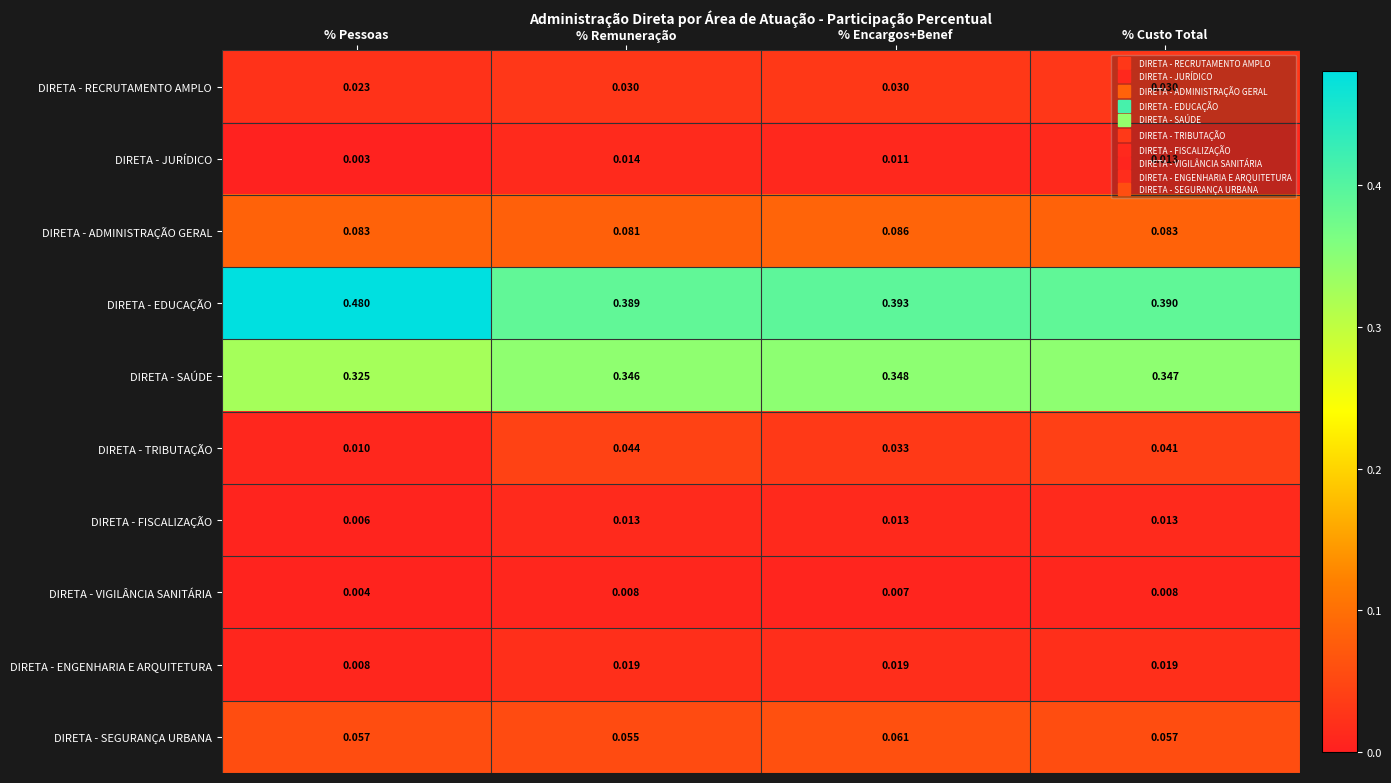

Which series has the largest range (max minus min)?

DIRETA - EDUCAÇÃO